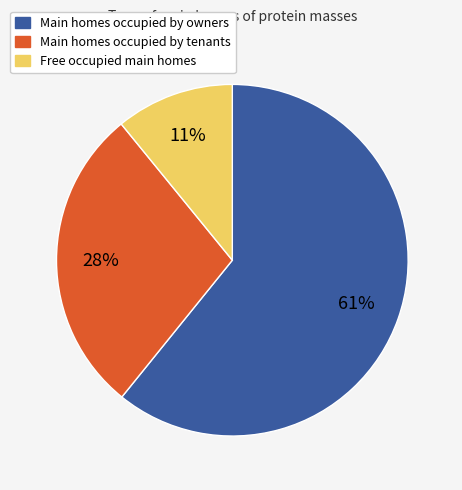

To the nearest percent, what percentage of the pie is Free occupied main homes?

11%